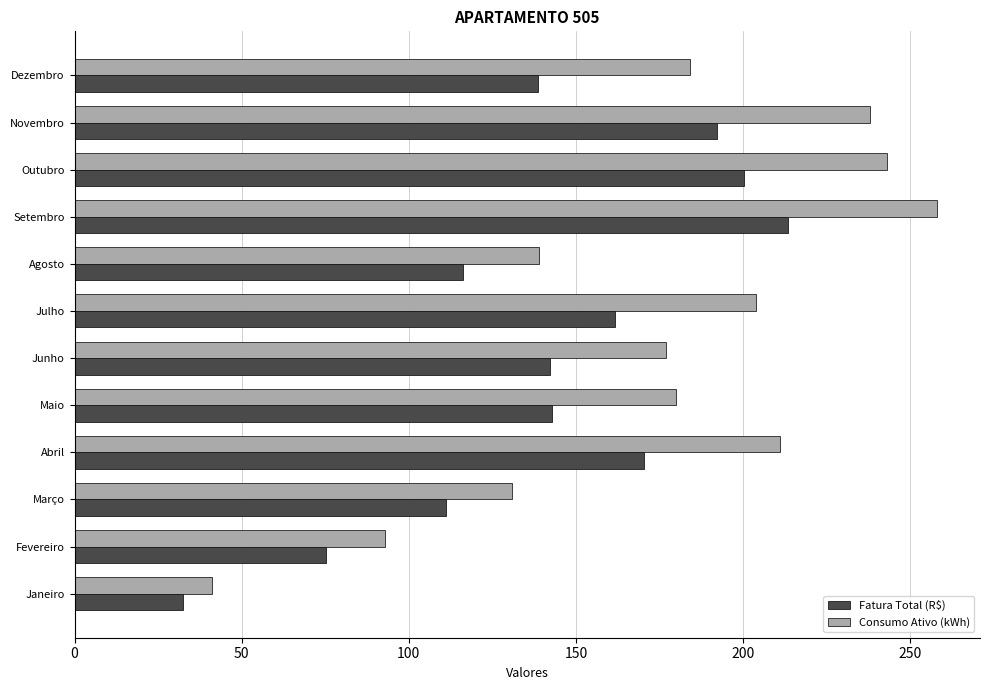

True or false: Consumo Ativo (kWh) has a value of 184.0 at Dezembro.

True